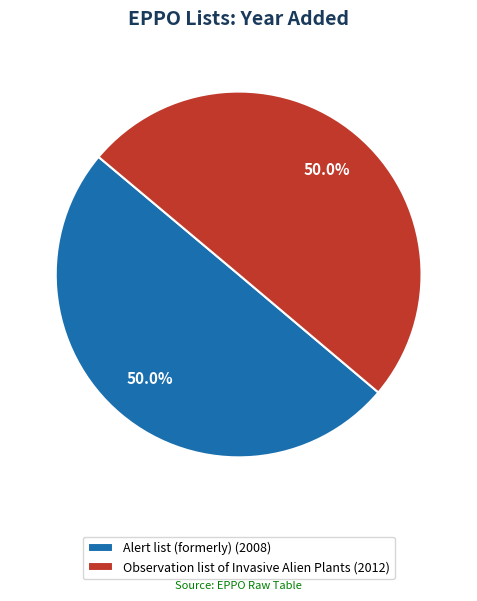

To the nearest percent, what is the combined percentage of Alert list (formerly) and Observation list of Invasive Alien Plants?

100%